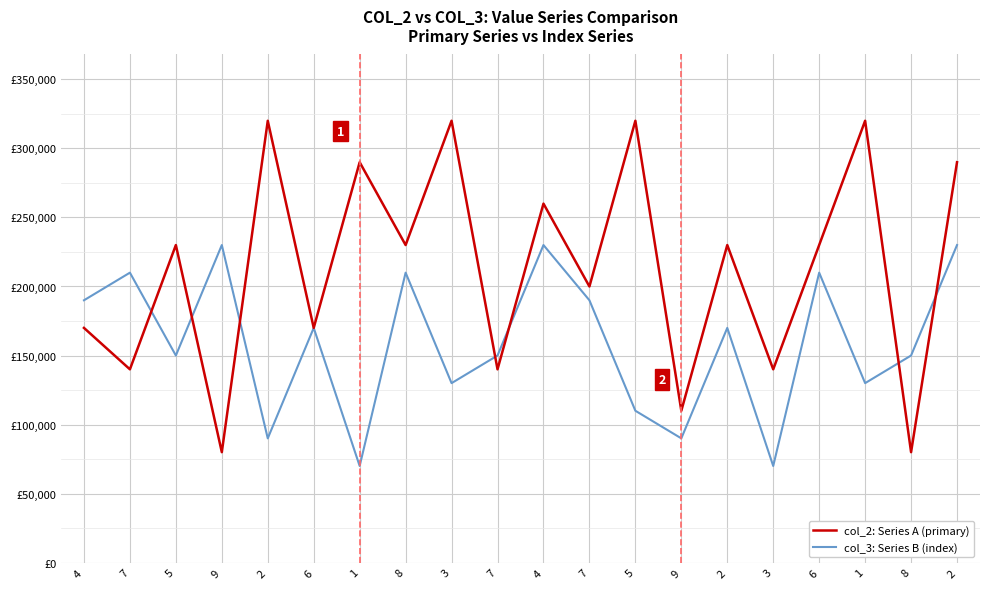

What is the difference between the maximum and second lowest values in the col_3: Series B (index) series?

160000